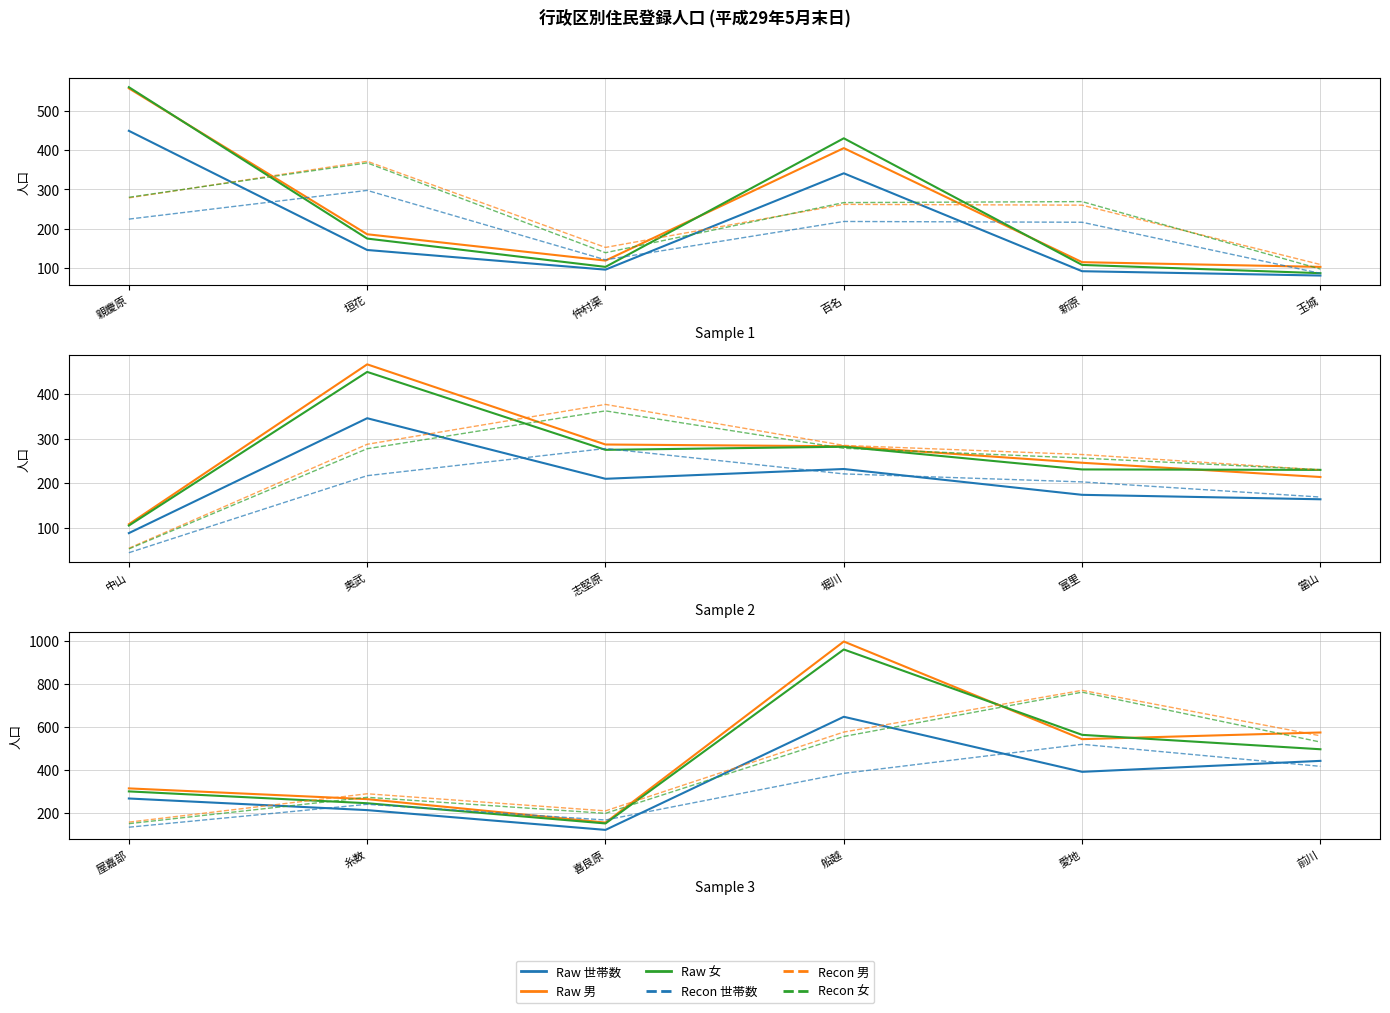

At how many categories does at least one series exceed 328?

3